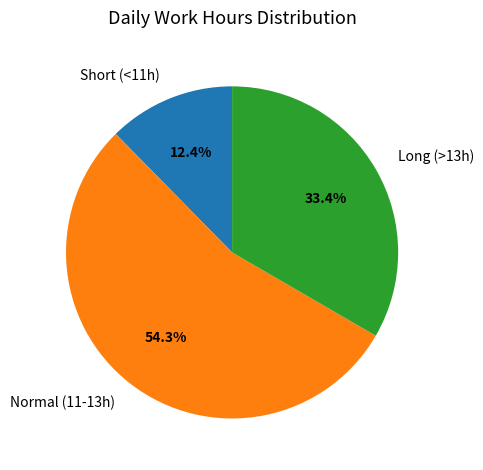

Which has a higher value, Normal (11-13h) or Long (>13h)?

Normal (11-13h)